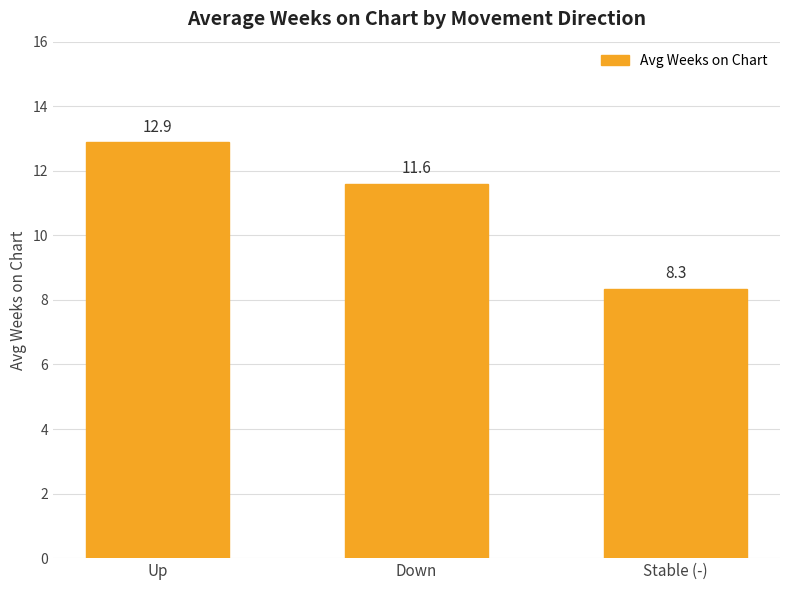

List the labels in order of value, largest first.

Up, Down, Stable (-)